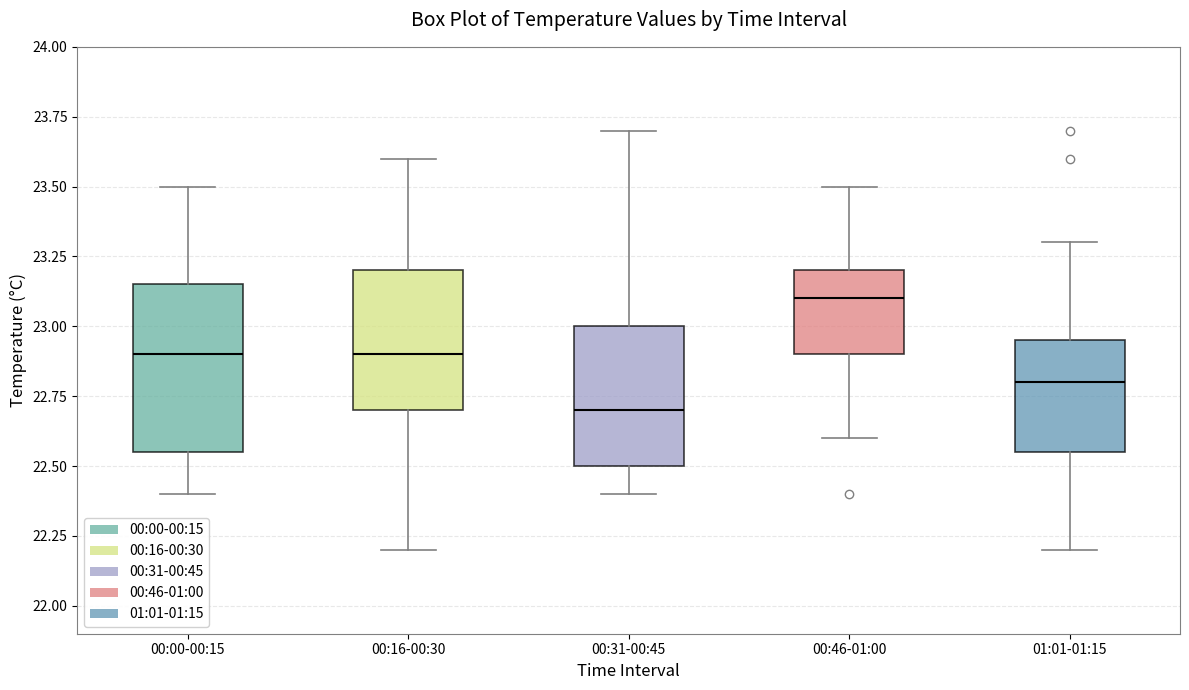

Which box has the highest median line?

00:46-01:00